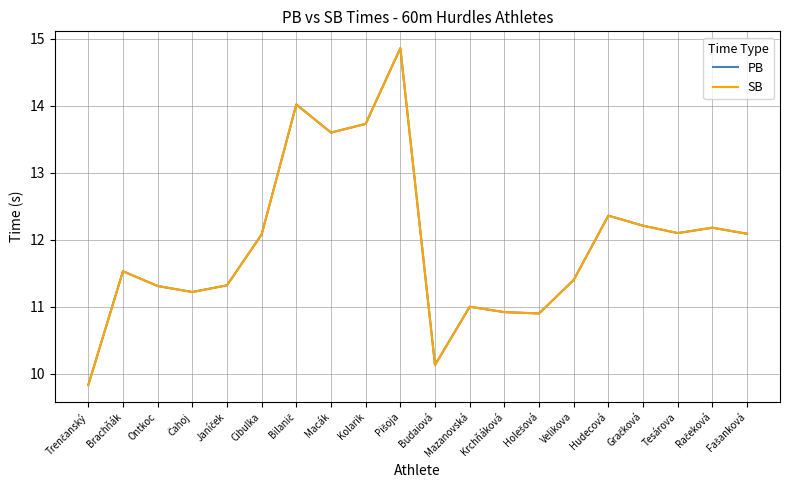

What is the difference between the PB values at Kolarik and Gračková?

1.5